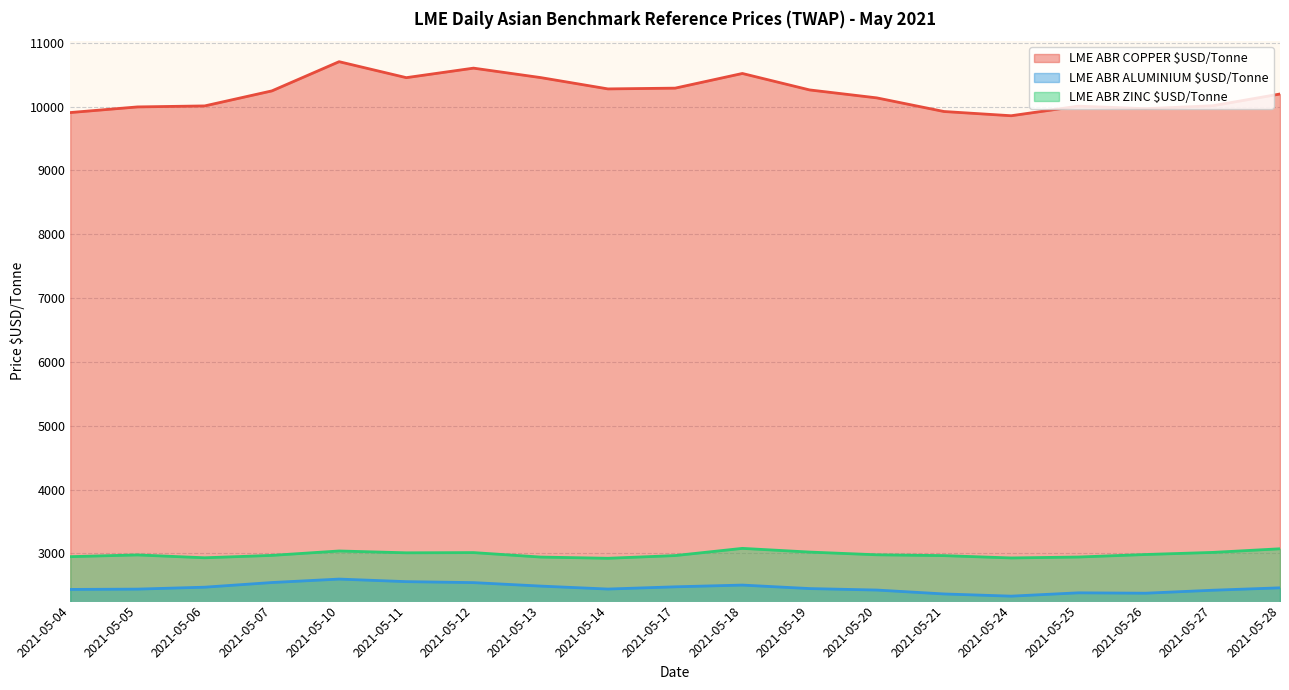

How many data points in LME ABR COPPER $USD/Tonne are less than 10198?

9